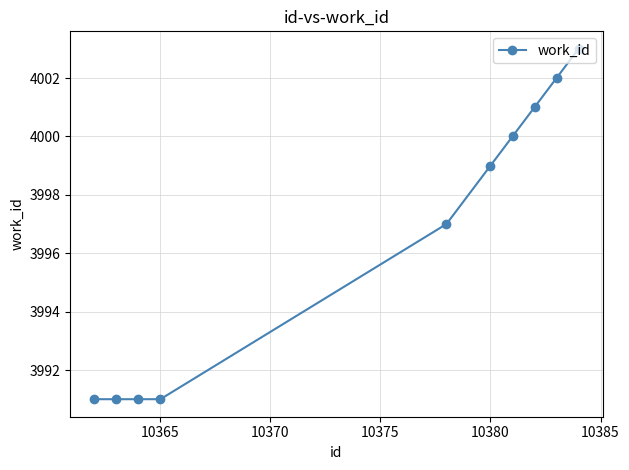

What is the minimum value shown in the chart?

3991